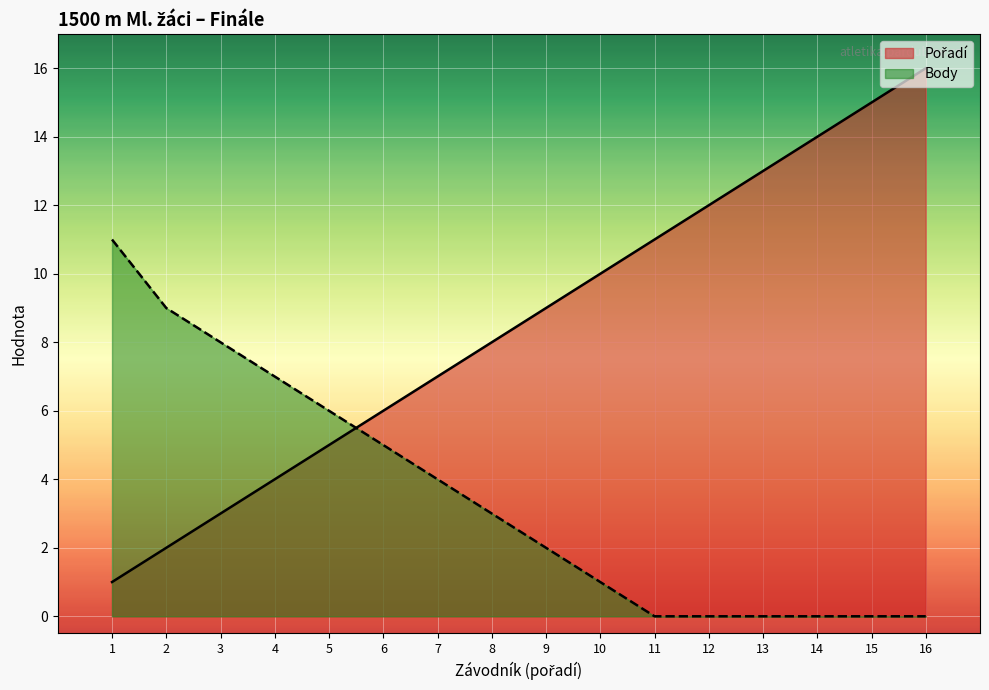

True or false: Body has a value of 7 at 4.

True